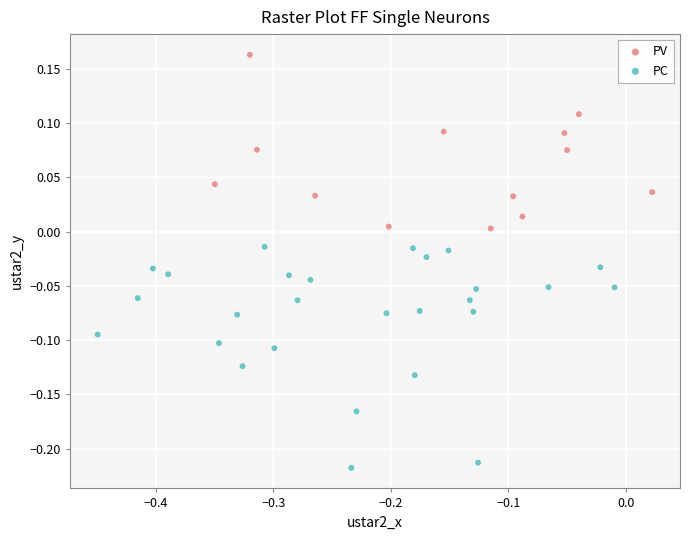

Which series has the largest Y range (max minus min)?

PC